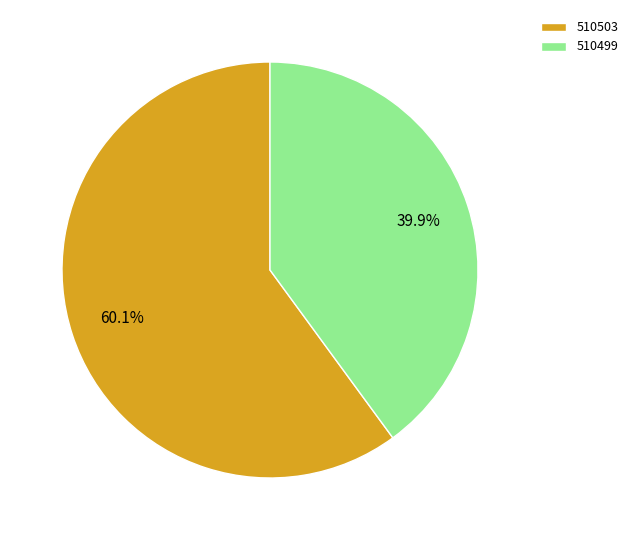

Rank the categories by value from lowest to highest.

510499, 510503